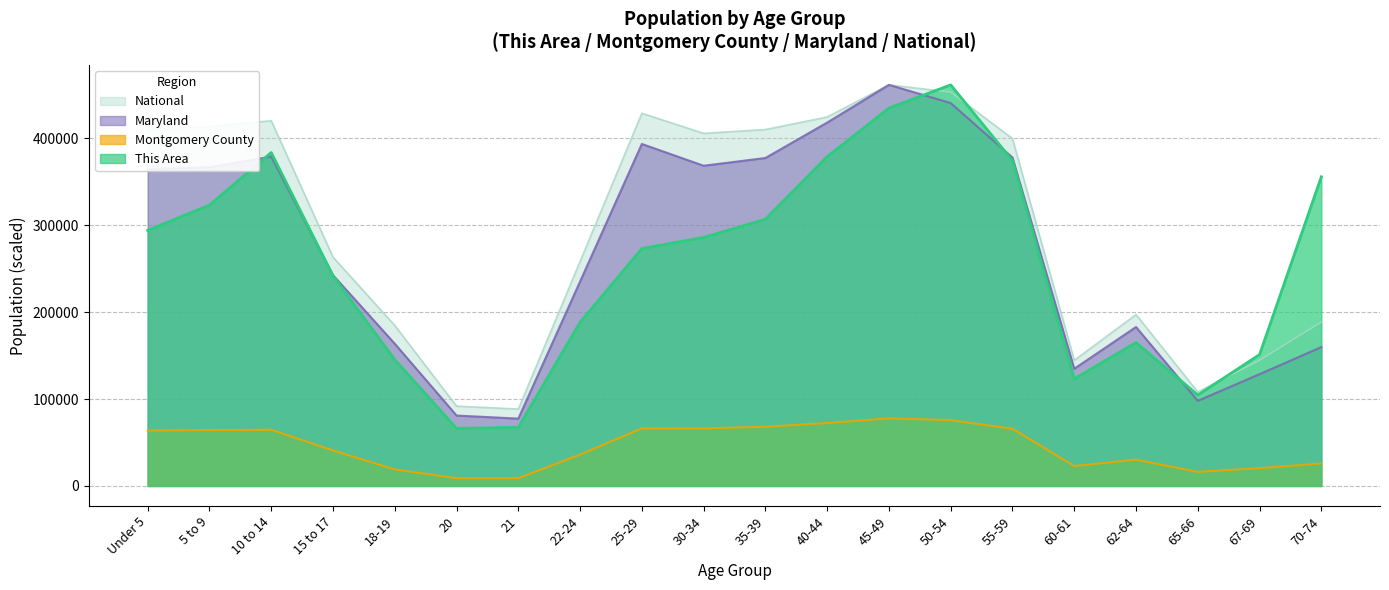

How many lines are shown in the chart?

4